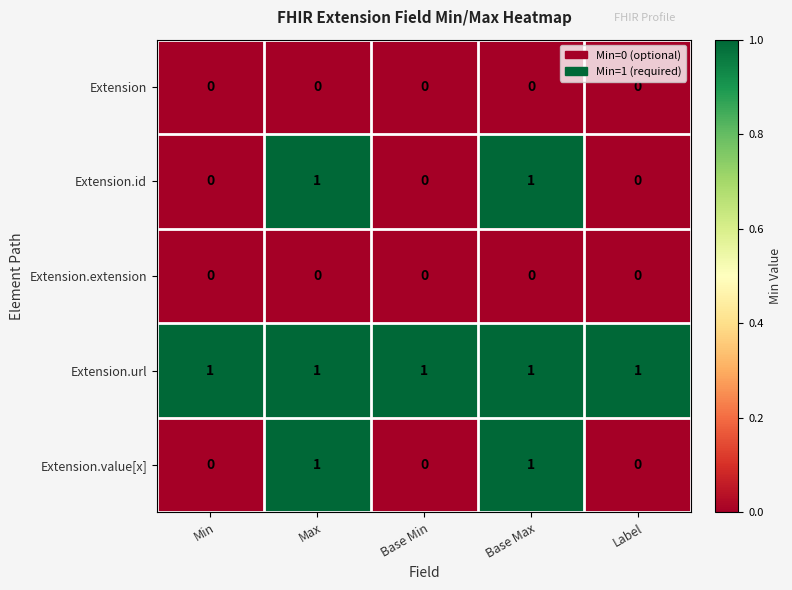

What is the difference between the highest and lowest values at Label?

1